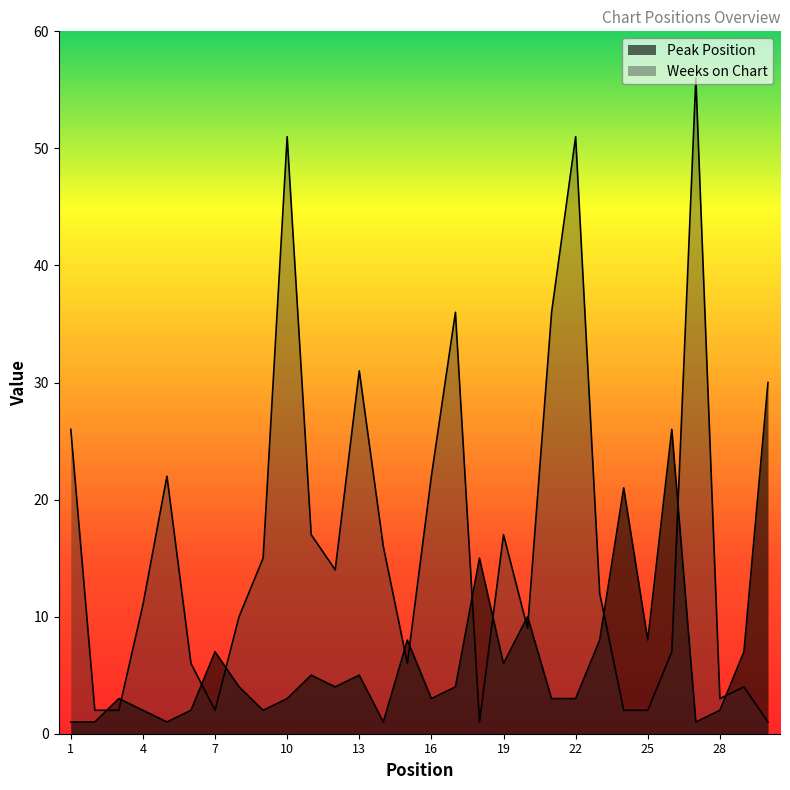

What is the difference between the maximum and second lowest values in the Peak Position series?

29